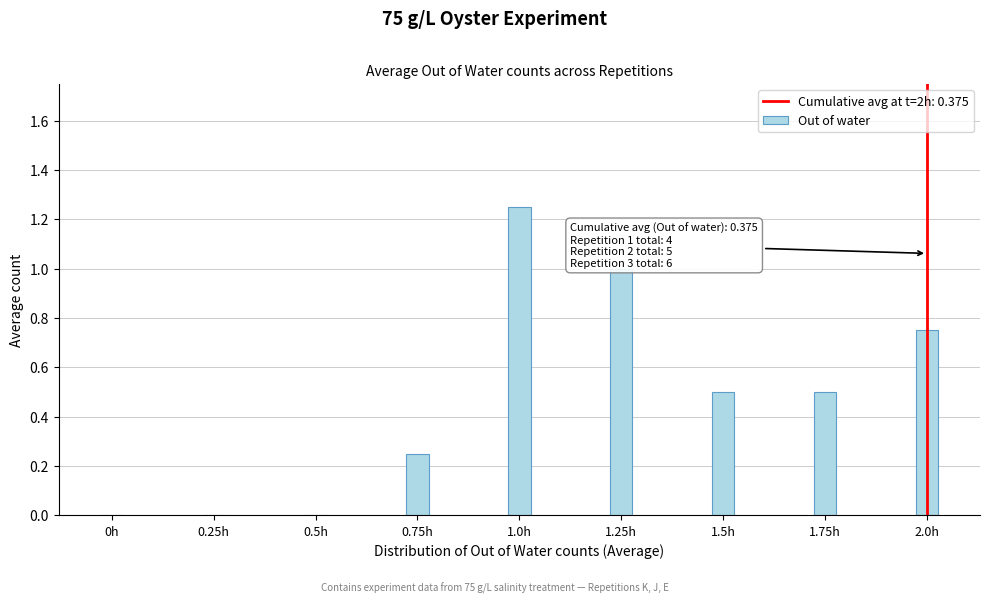

What is the change in value from 1.25h to 1.75h?

-0.5